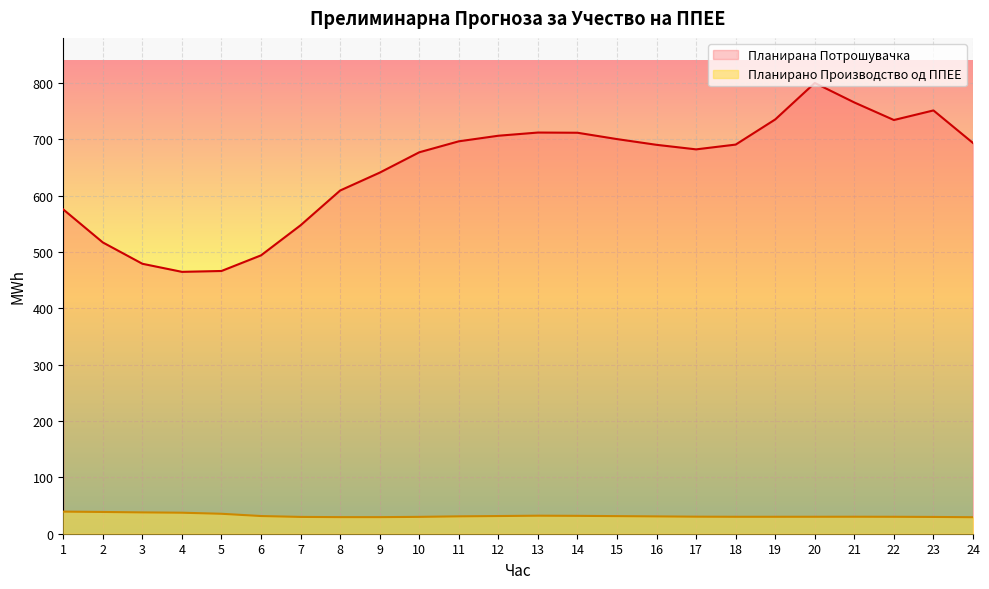

List the series in order of their peak value, highest first.

Планирана Потрошувачка, Планирано Производство од ППЕЕ